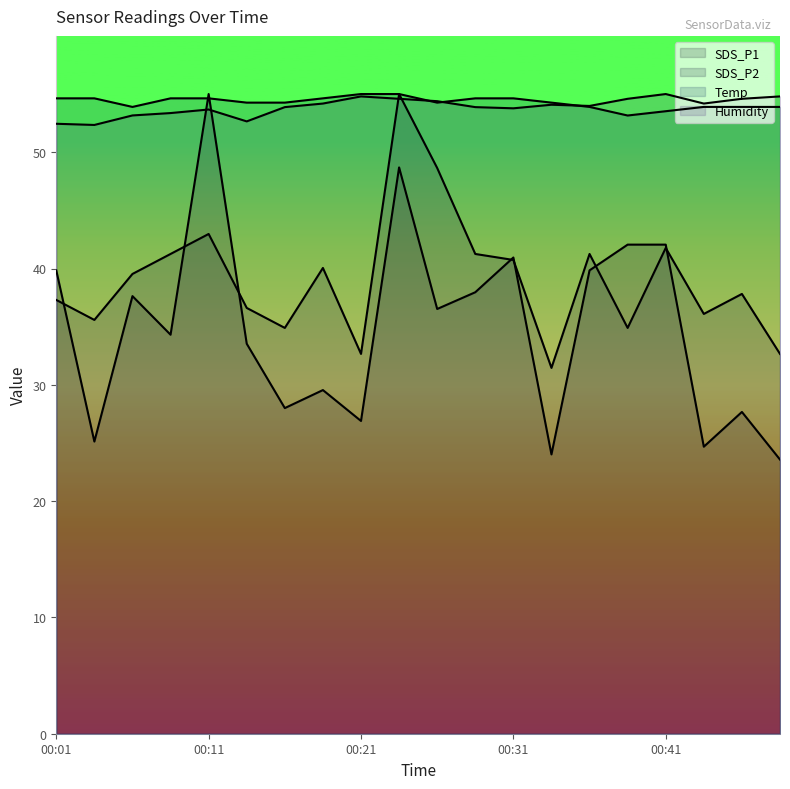

Does the chart have visible grid lines?

No